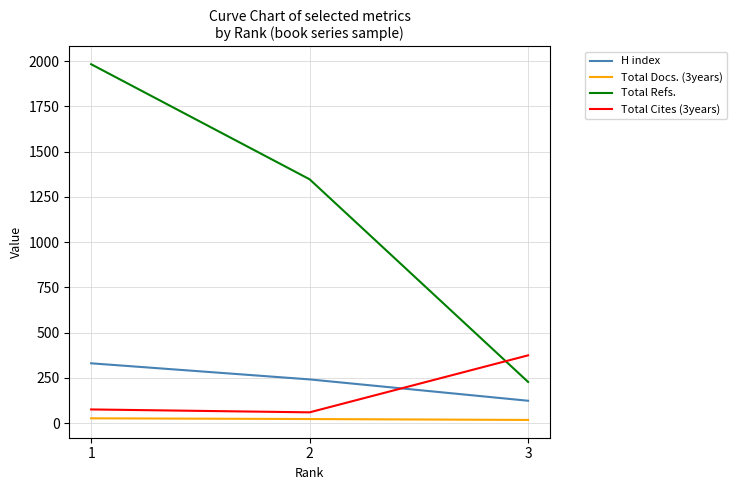

How many distinct data groups are displayed?

4